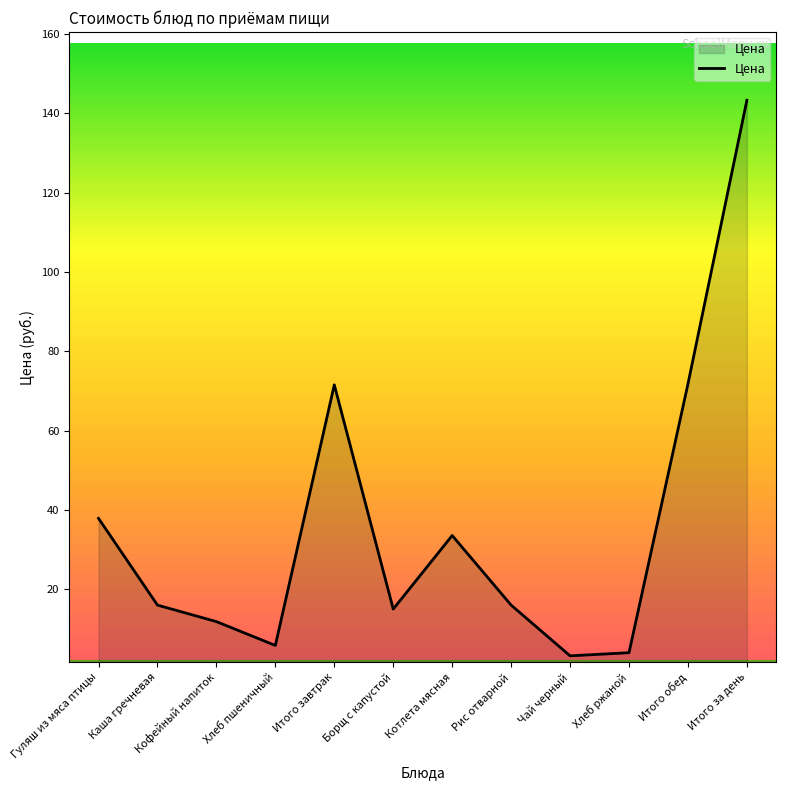

What is the change in value from Хлеб пшеничный to Чай черный?

-2.6